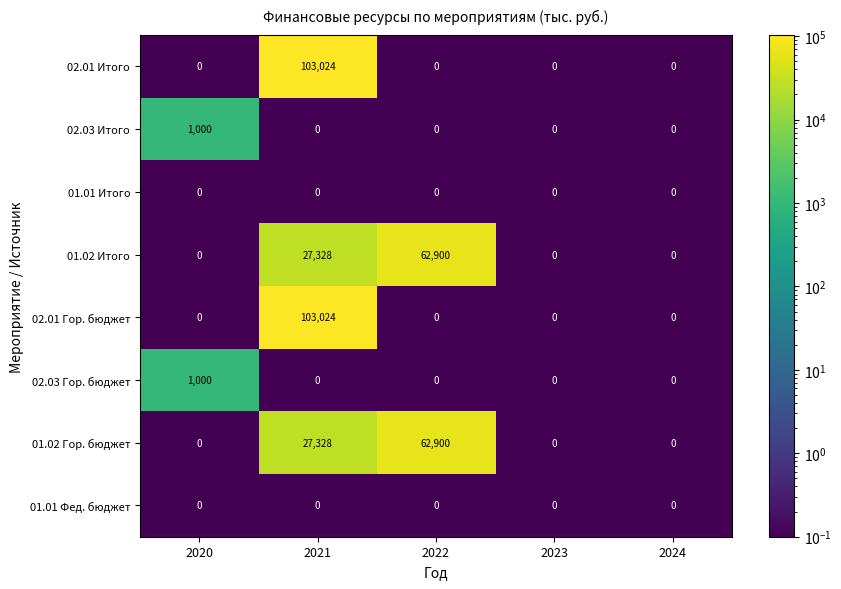

What is the maximum value shown in the chart?

103024